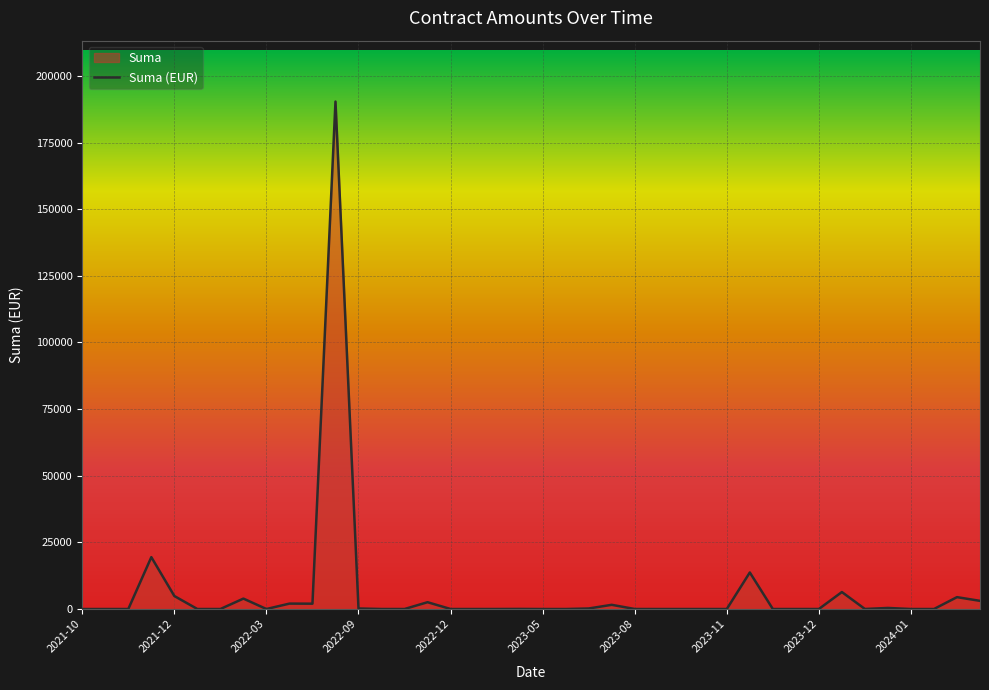

What is the greatest value displayed?

190367.2